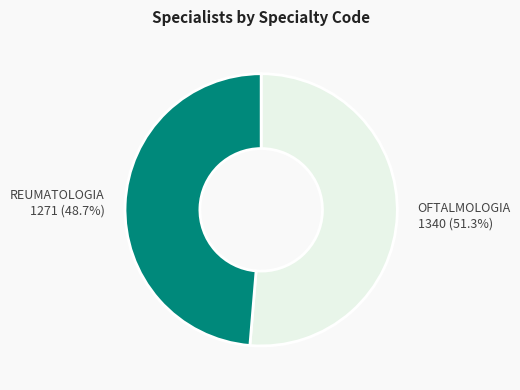

What is the total percentage of OFTALMOLOGIA and REUMATOLOGIA?

100.0%